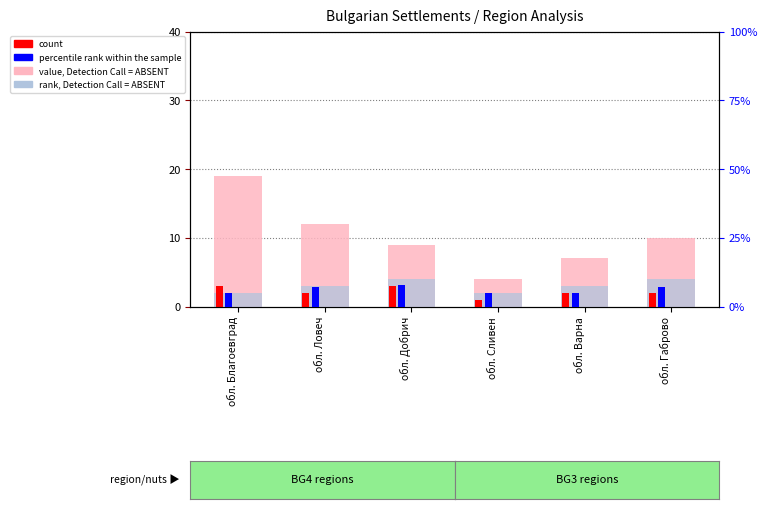

Reading left to right, what are all the values shown in this chart?

value, Detection Call = ABSENT: обл. Благоевград=19	обл. Ловеч=12	обл. Добрич=9	обл. Сливен=4	обл. Варна=7	обл. Габрово=10
rank, Detection Call = ABSENT: обл. Благоевград=2	обл. Ловеч=3	обл. Добрич=4	обл. Сливен=2	обл. Варна=3	обл. Габрово=4
count: обл. Благоевград=3	обл. Ловеч=2	обл. Добрич=3	обл. Сливен=1	обл. Варна=2	обл. Габрово=2
percentile rank within the sample: обл. Благоевград=5	обл. Ловеч=7	обл. Добрич=8	обл. Сливен=5	обл. Варна=5	обл. Габрово=7